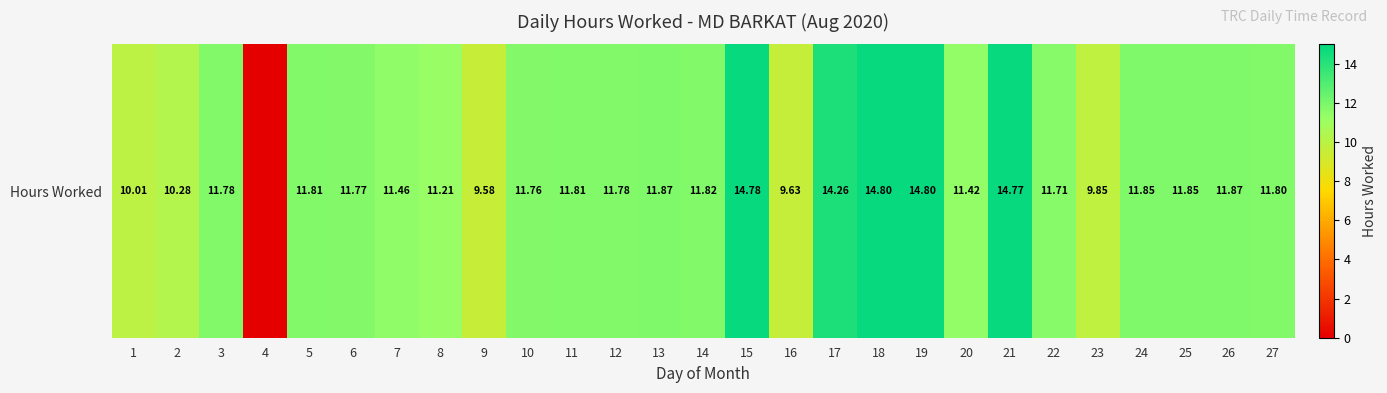

List the labels in order of value, smallest first.

4, 9, 16, 23, 1, 2, 8, 20, 7, 22, 10, 6, 3, 12, 27, 5, 11, 14, 24, 25, 13, 26, 17, 21, 15, 18, 19